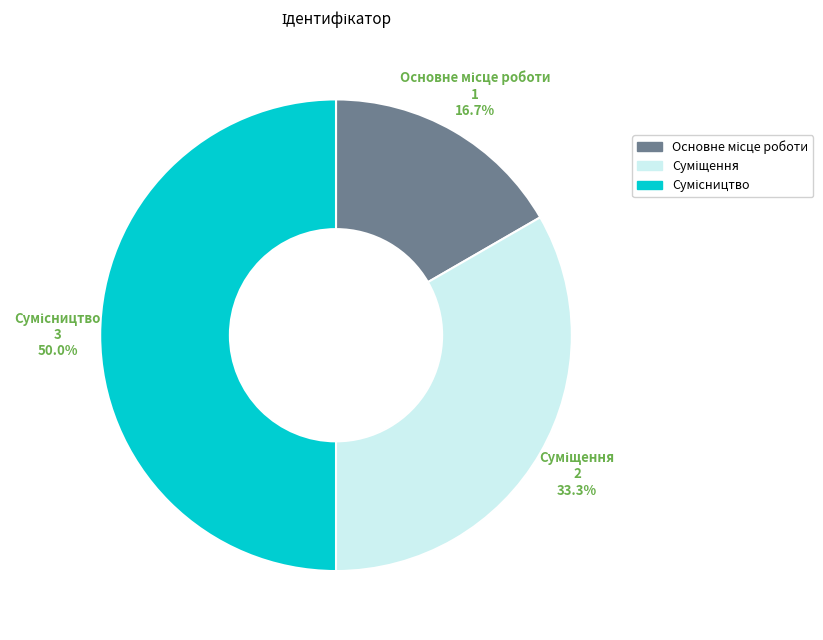

What is the largest slice in the pie chart?

Сумісництво